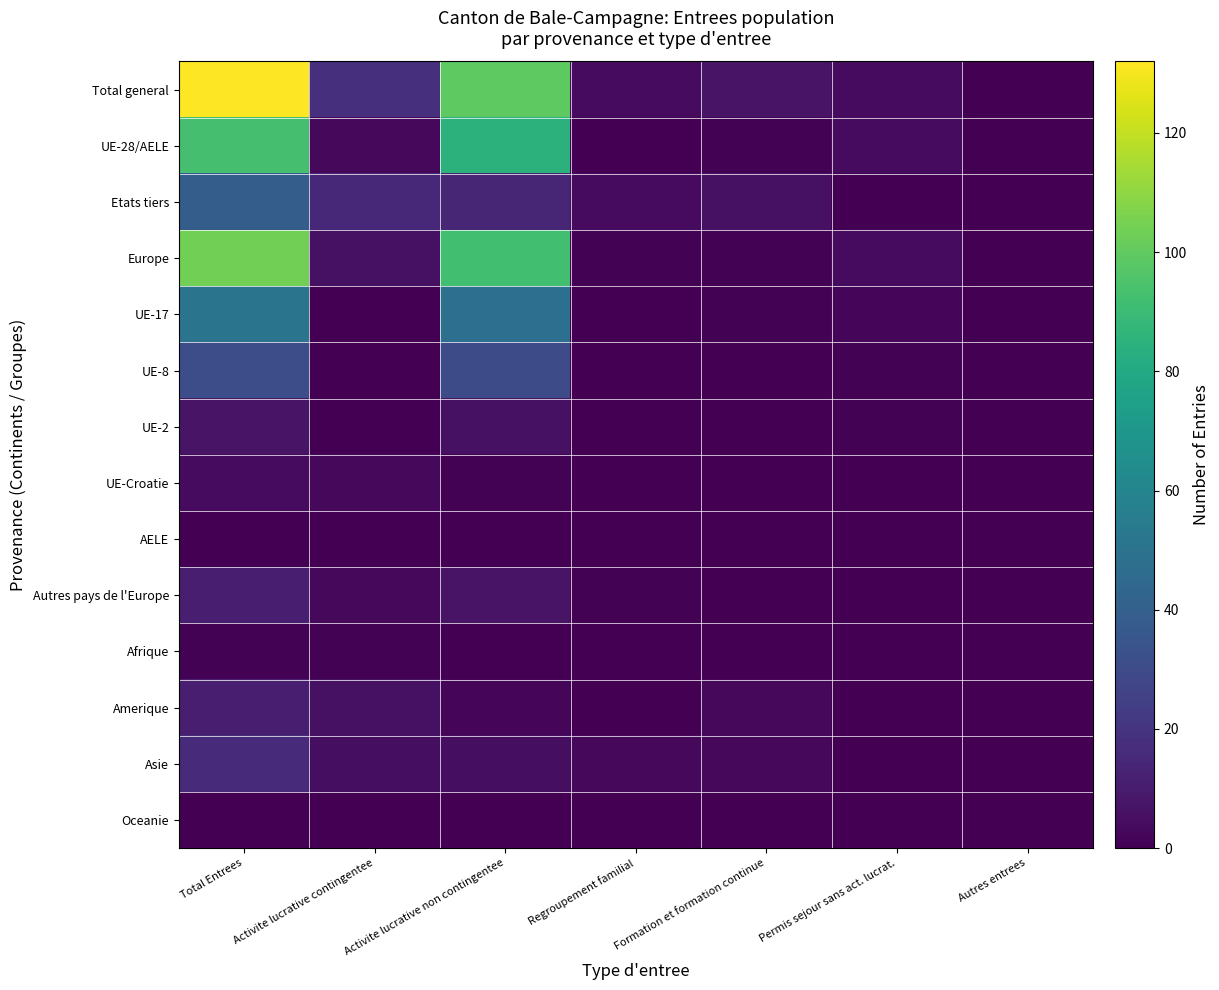

Which category has the highest value across all series?

Total Entrees